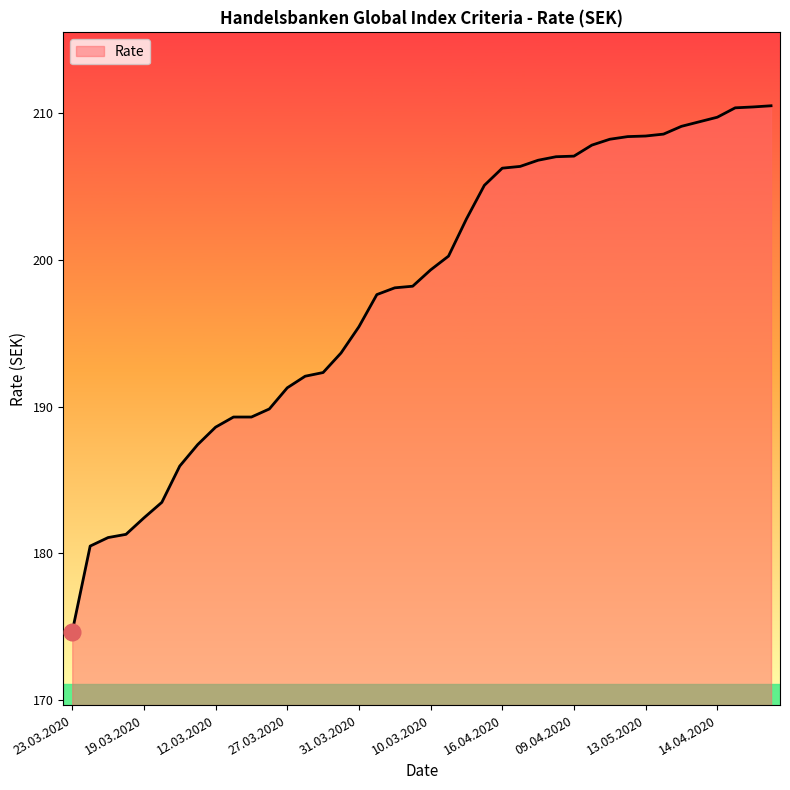

What is the minimum value shown in the chart?

174.7